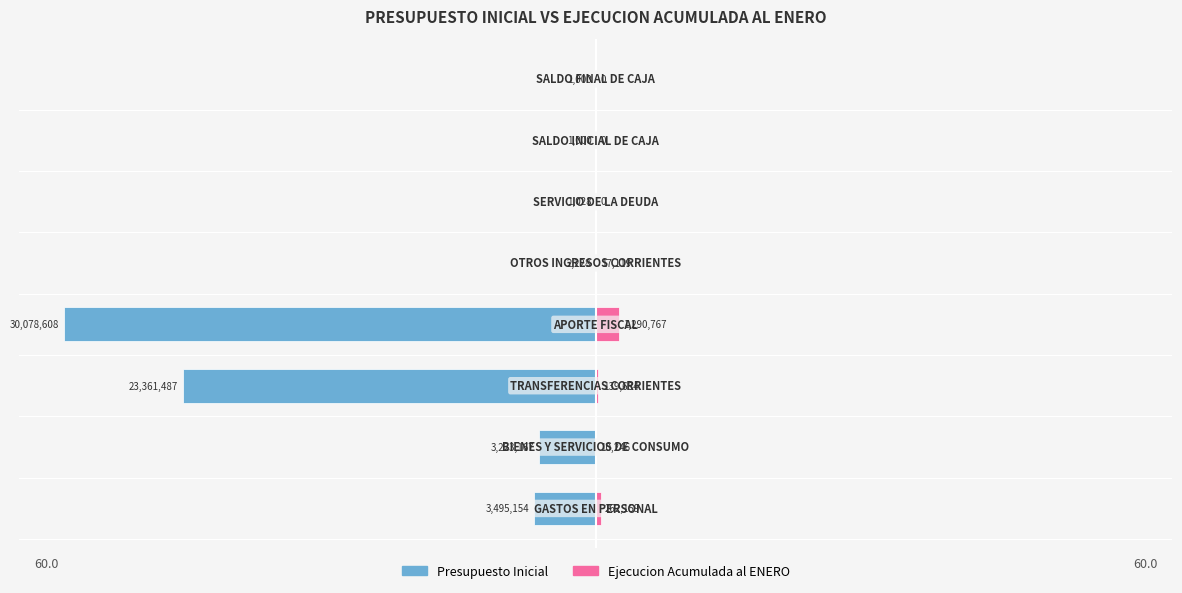

Reading right to left, what are all the values shown in this chart?

Presupuesto Inicial: 7=-0.0	6=-0.0	5=-0.0	4=-0.0	3=-60.0	2=-46.6	1=-6.4	0=-7.0
Ejecucion Acumulada al ENERO: 7=0.0	6=0.0	5=0.0	4=0.0	3=2.6	2=0.3	1=0.0	0=0.5